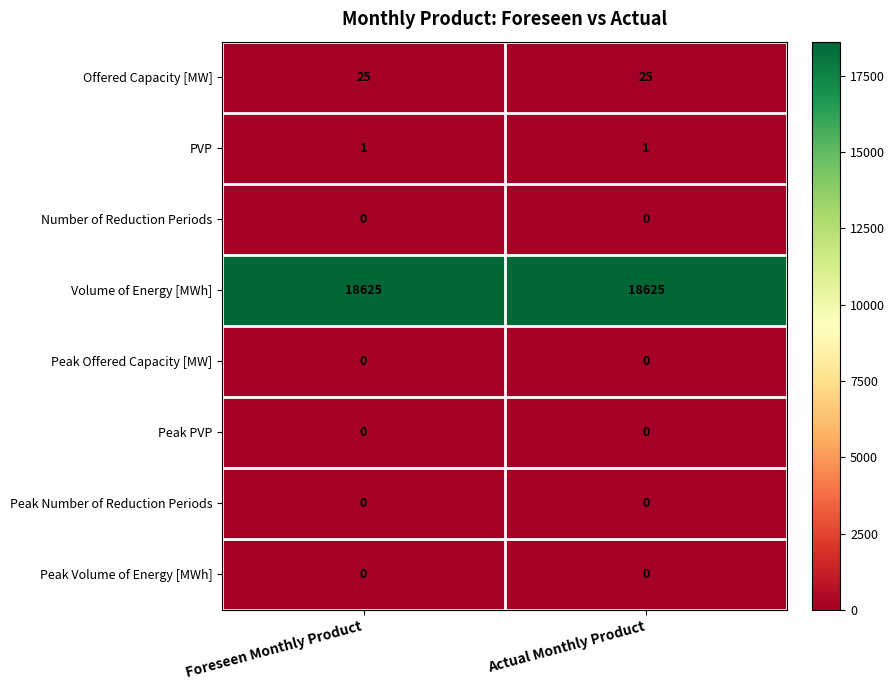

Reading left to right, extract all data points from this chart.

Offered Capacity [MW]: Foreseen Monthly Product=25	Actual Monthly Product=25
PVP: Foreseen Monthly Product=1	Actual Monthly Product=1
Number of Reduction Periods: Foreseen Monthly Product=0	Actual Monthly Product=0
Volume of Energy [MWh]: Foreseen Monthly Product=18625	Actual Monthly Product=18625
Peak Offered Capacity [MW]: Foreseen Monthly Product=0	Actual Monthly Product=0
Peak PVP: Foreseen Monthly Product=0	Actual Monthly Product=0
Peak Number of Reduction Periods: Foreseen Monthly Product=0	Actual Monthly Product=0
Peak Volume of Energy [MWh]: Foreseen Monthly Product=0	Actual Monthly Product=0